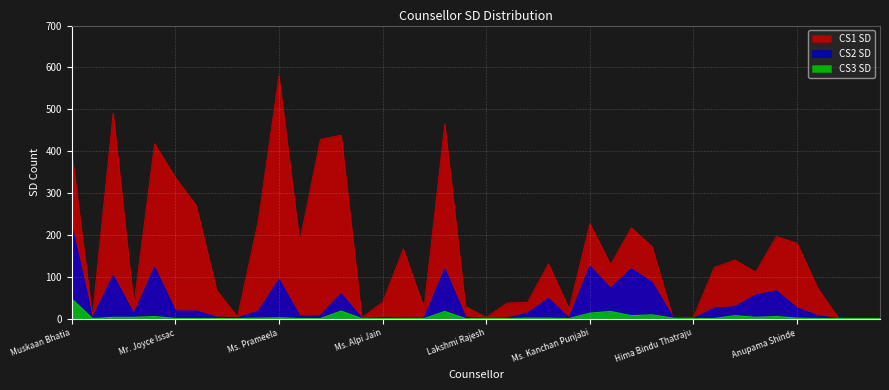

Where is the first local maximum for CS3 SD?

Saumya Tripathi